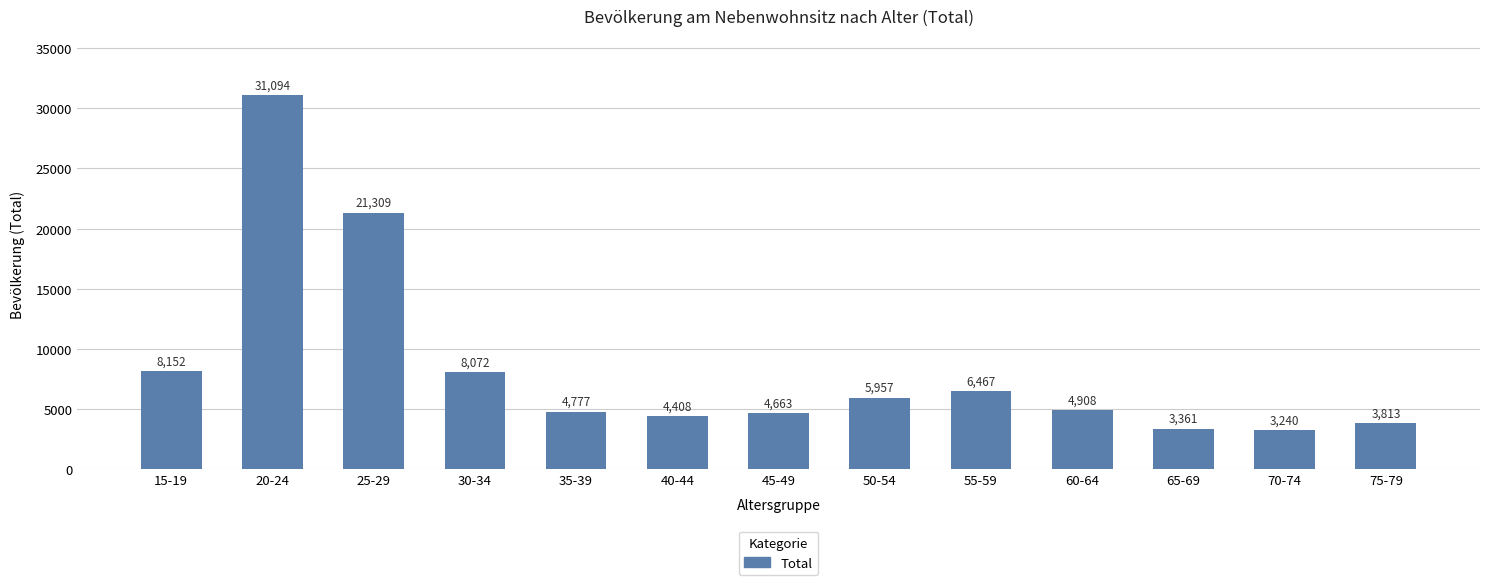

How many bars are there in total?

13